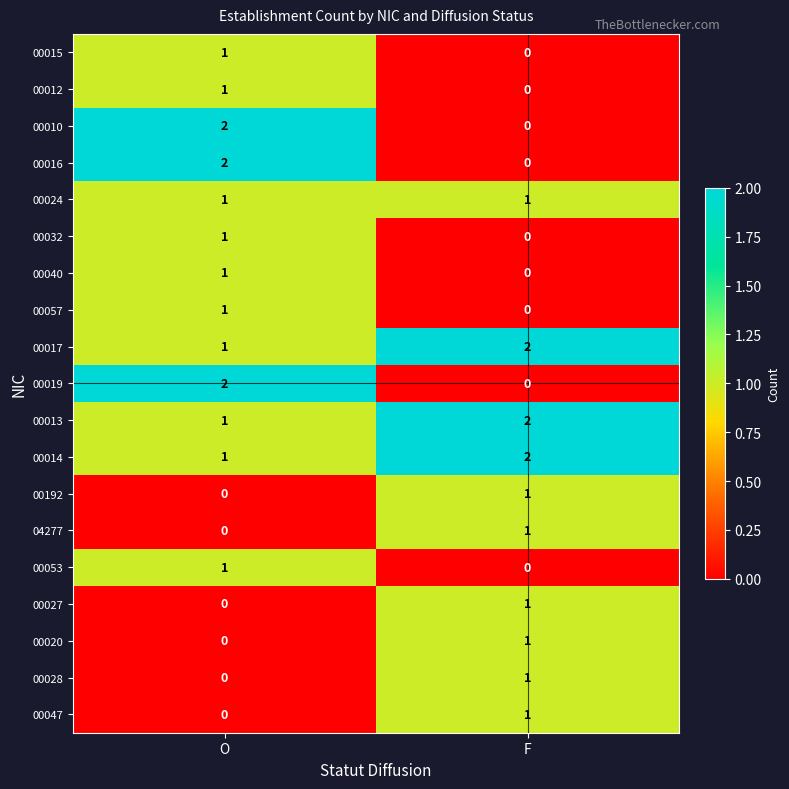

The value of 00192 at O is 1. True or false?

False